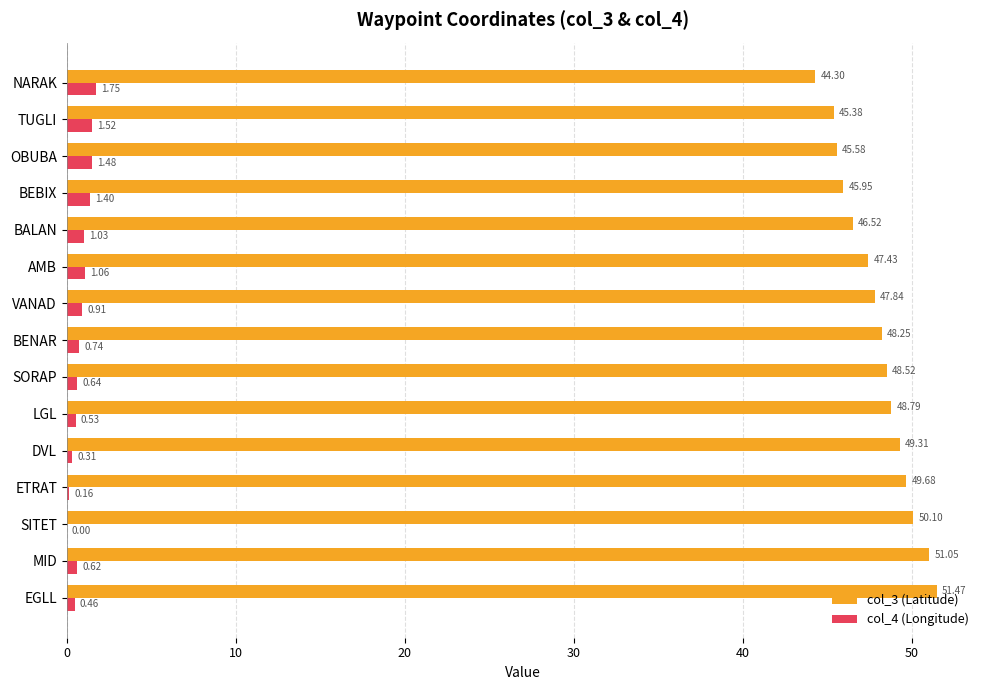

How many categories are shown in the chart?

15